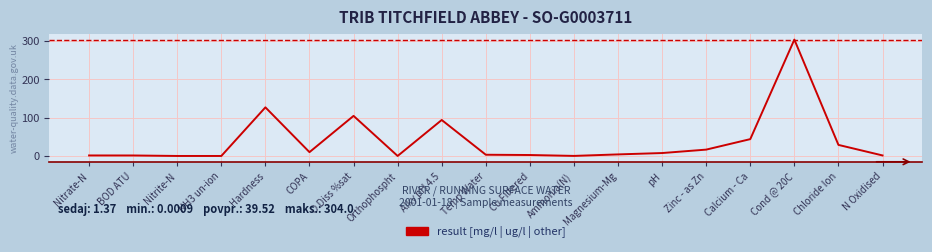

What position from the right is N Oxidised?

1